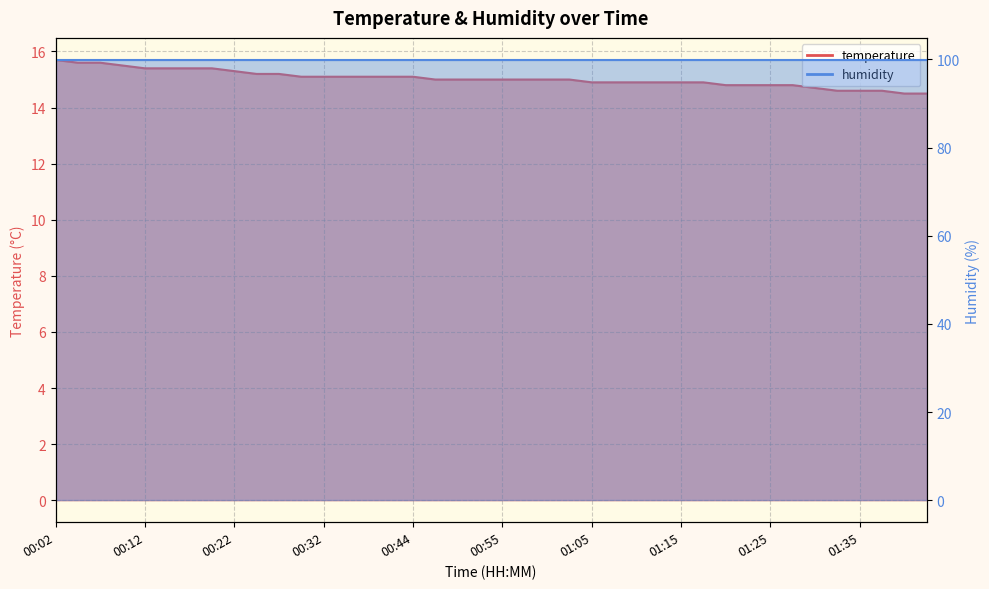

What is the approximate value at 00:50?

15.0